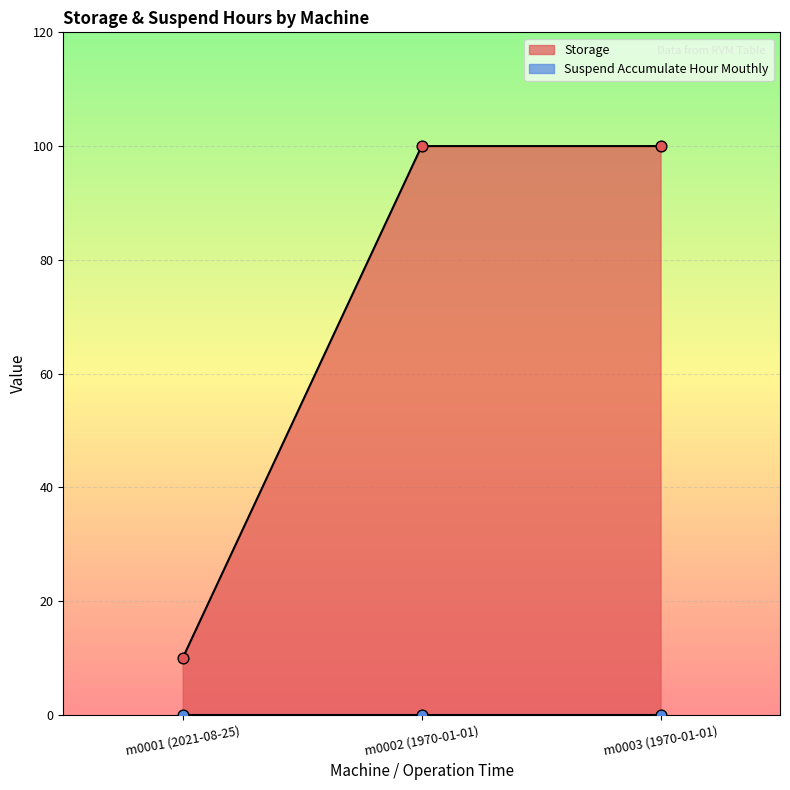

Between m0001 (2021-08-25) and m0003 (1970-01-01), which is larger?

m0003 (1970-01-01)